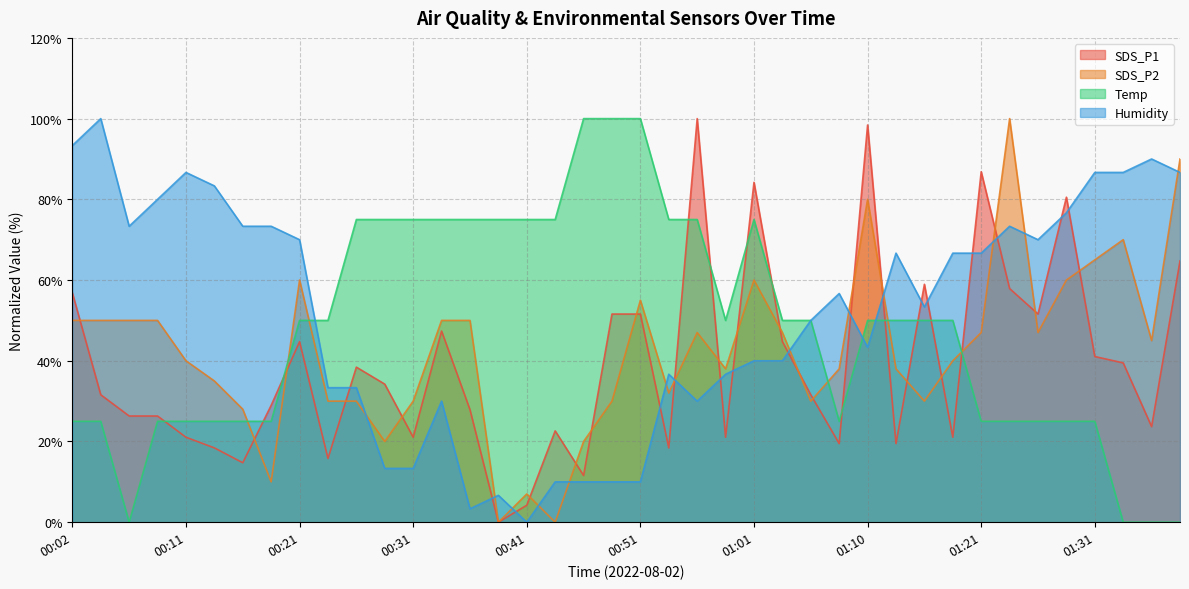

Reading right to left, transcribe all the data shown in this chart.

SDS_P1: 64.7	23.7	39.5	41.1	80.5	51.6	57.9	86.8	21.1	58.9	19.5	98.4	19.5	31.6	44.7	84.2	21.1	100.0	18.4	51.6	51.6	11.6	22.6	4.2	0.0	27.9	47.4	21.1	34.2	38.4	15.8	44.7	28.9	14.7	18.4	21.1	26.3	26.3	31.6	56.8
SDS_P2: 90.0	45.0	70.0	65.0	60.0	47.0	100.0	47.0	40.0	30.0	38.0	80.0	38.0	30.0	47.0	60.0	38.0	47.0	32.0	55.0	30.0	20.0	0.0	7.0	0.0	50.0	50.0	30.0	20.0	30.0	30.0	60.0	10.0	28.0	35.0	40.0	50.0	50.0	50.0	50.0
Temp: 0.0	0.0	0.0	25.0	25.0	25.0	25.0	25.0	50.0	50.0	50.0	50.0	25.0	50.0	50.0	75.0	50.0	75.0	75.0	100.0	100.0	100.0	75.0	75.0	75.0	75.0	75.0	75.0	75.0	75.0	50.0	50.0	25.0	25.0	25.0	25.0	25.0	0.0	25.0	25.0
Humidity: 86.7	90.0	86.7	86.7	76.7	70.0	73.3	66.7	66.7	53.3	66.7	43.3	56.7	50.0	40.0	40.0	36.7	30.0	36.7	10.0	10.0	10.0	10.0	0.0	6.7	3.3	30.0	13.3	13.3	33.3	33.3	70.0	73.3	73.3	83.3	86.7	80.0	73.3	100.0	93.3